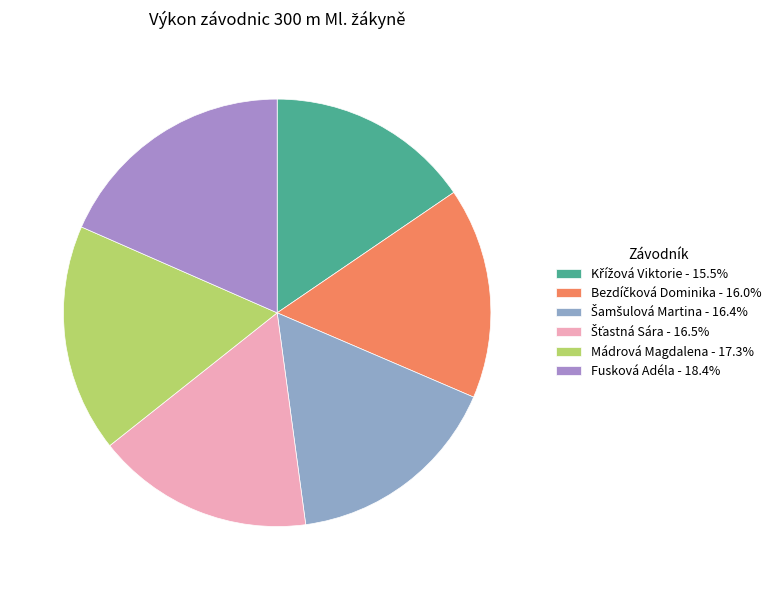

What is the largest slice in the pie chart?

Fusková Adéla